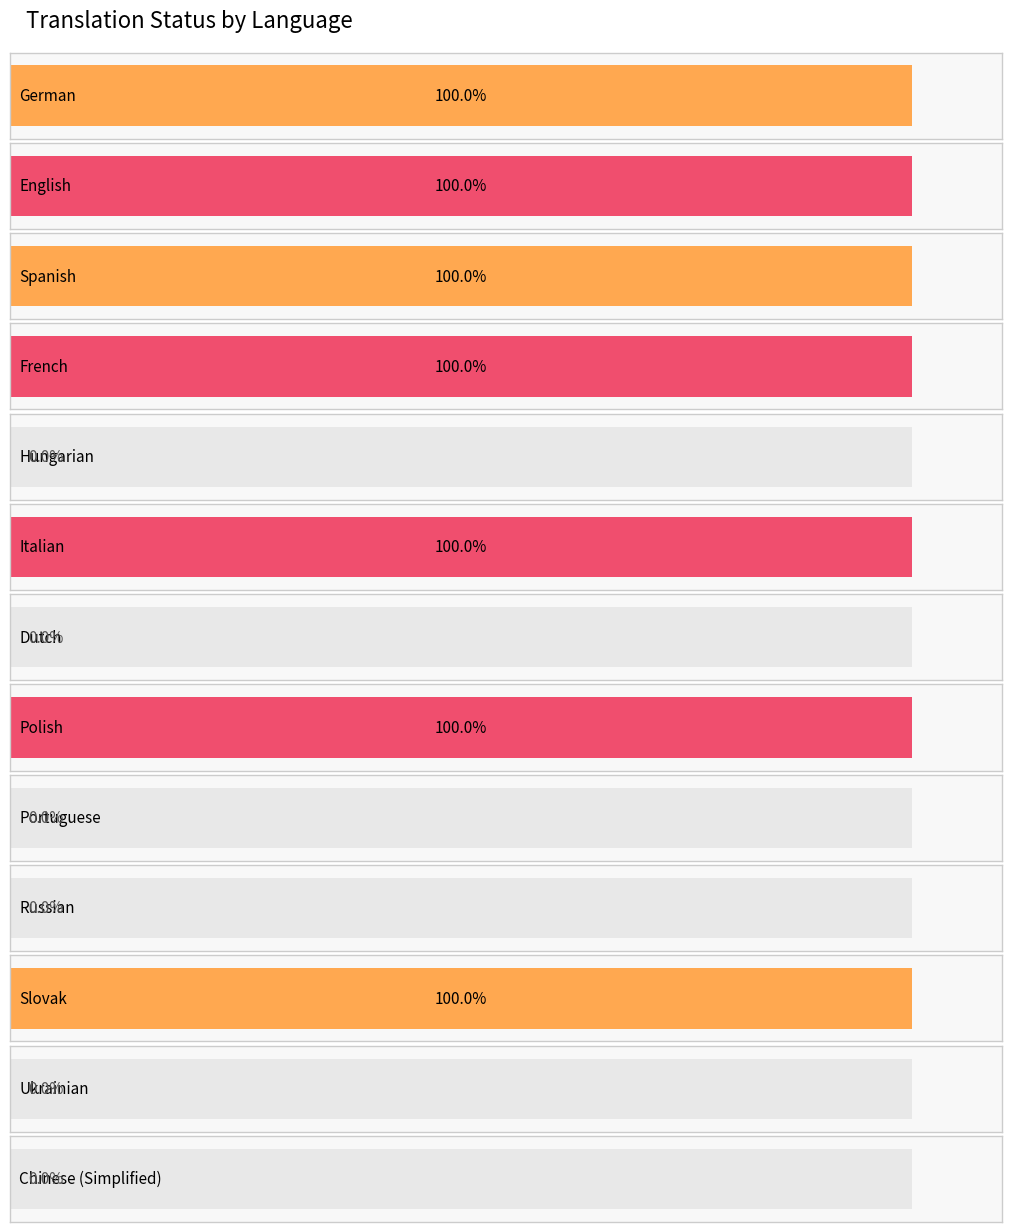

How many values in translated_percent are above zero?

7